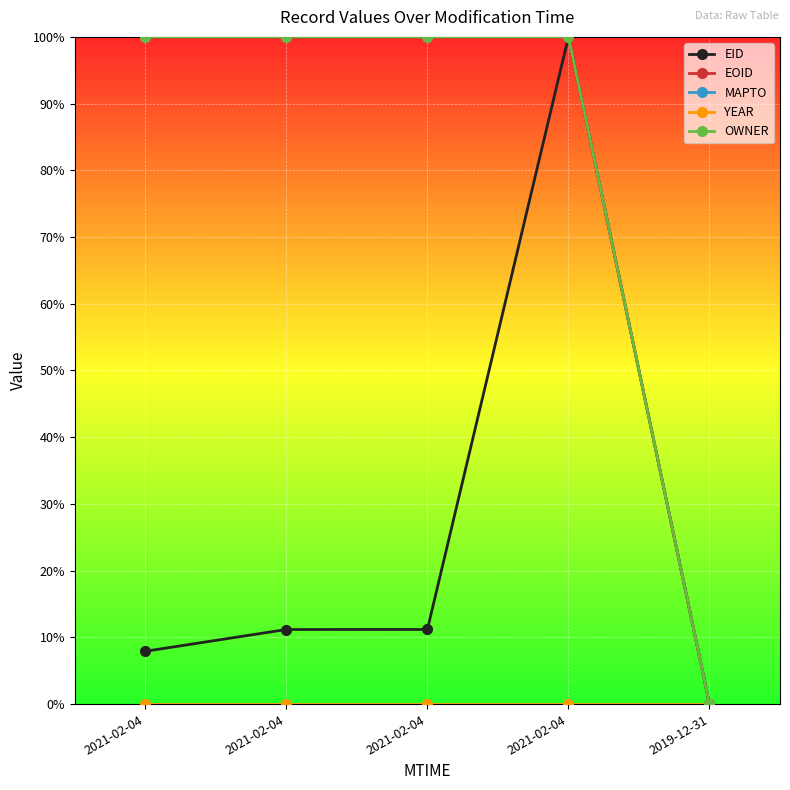

What is the spread (max minus min) of values at 2021-02-04?

100.0